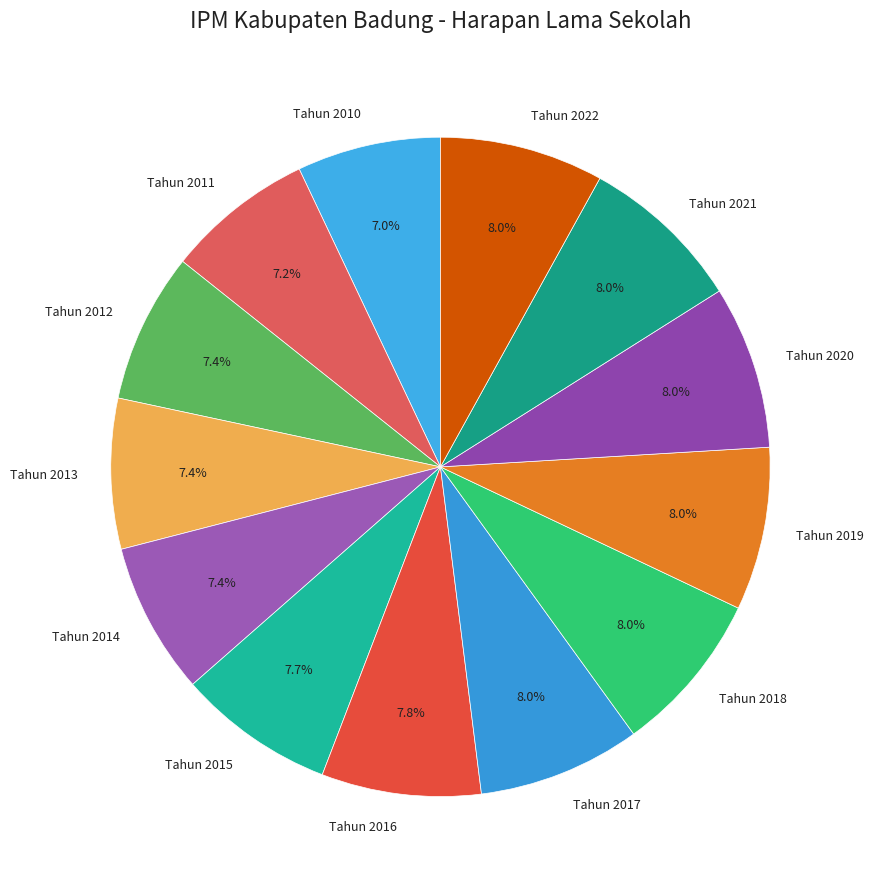

To the nearest percent, what is the combined percentage of Tahun 2019 and Tahun 2012?

15%